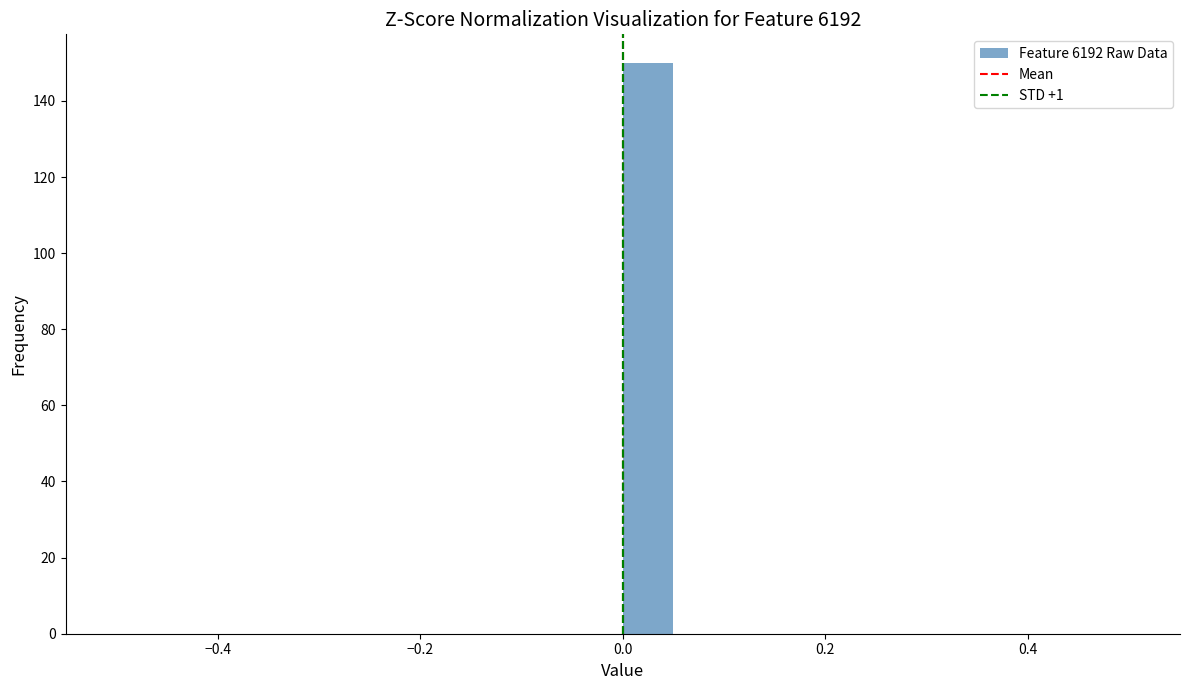

Around what value on the x-axis is the tallest bar? Give the approximate position of its centre, as read against the axis.

0.02